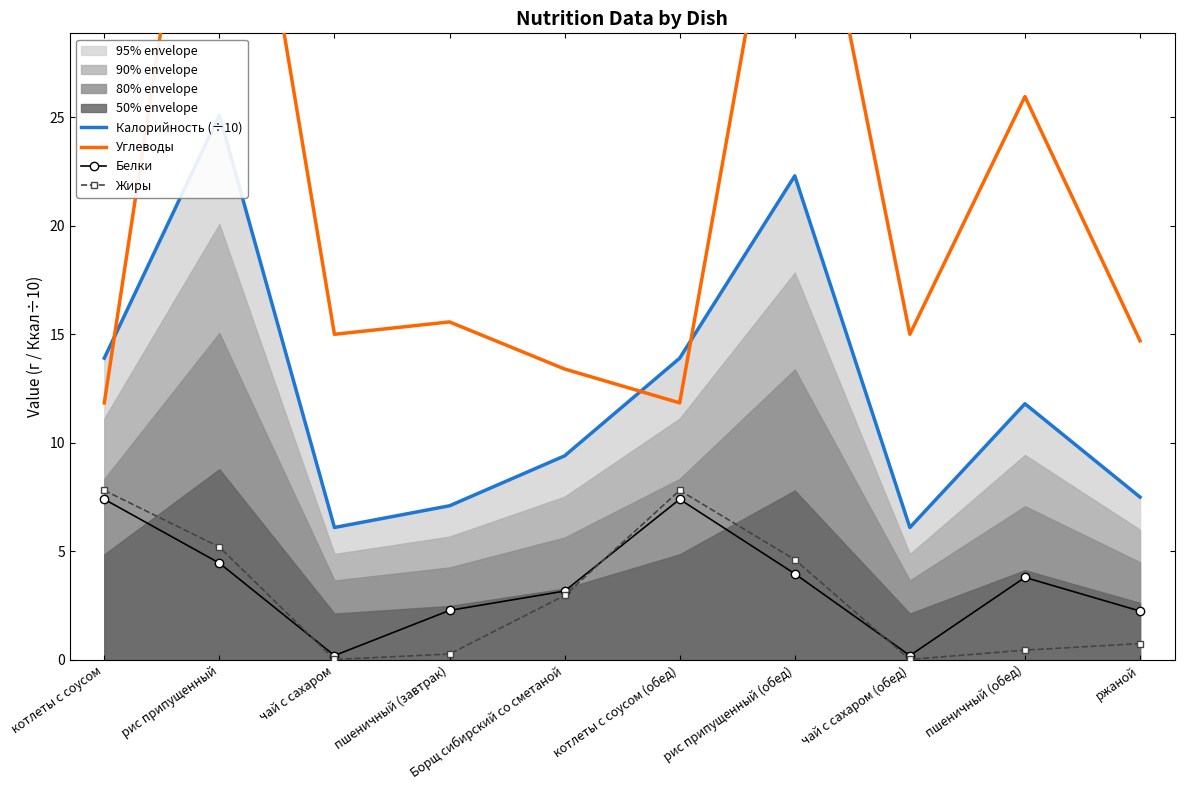

What is the minimum value for Белки?

0.2